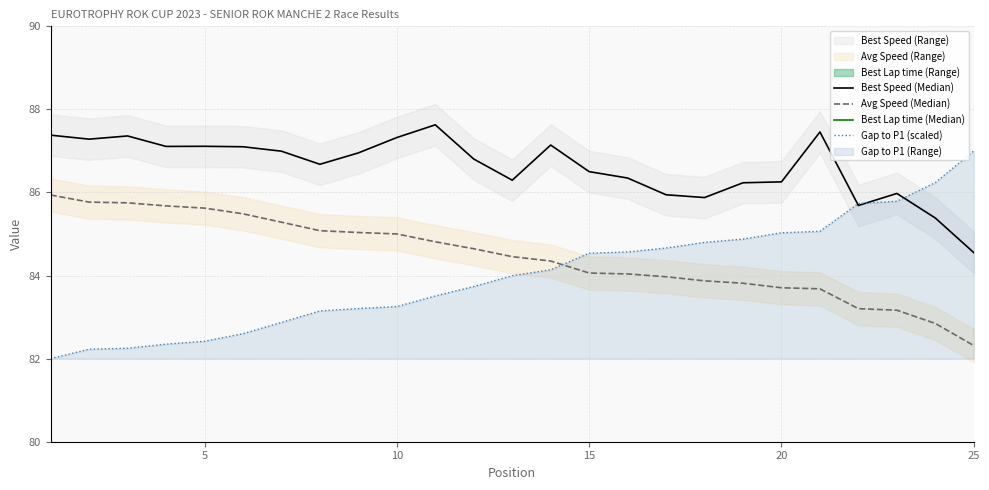

What is the total value across all series at 10?

304.4